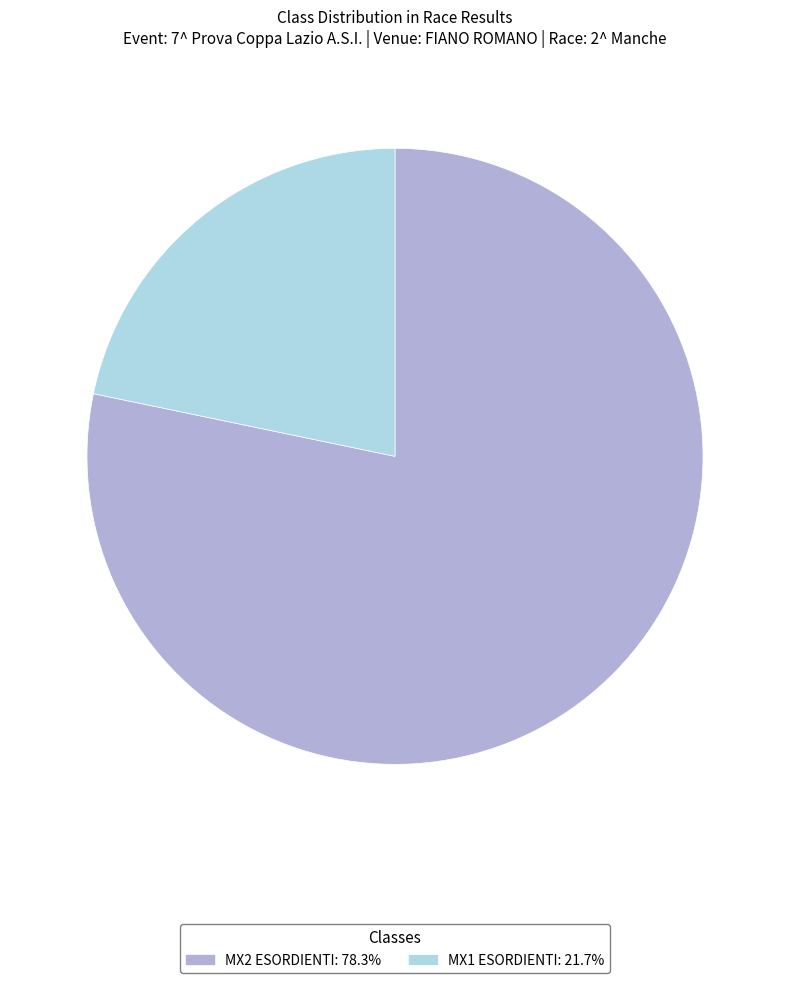

Is it true that MX2 ESORDIENTI is 78% of the pie?

True